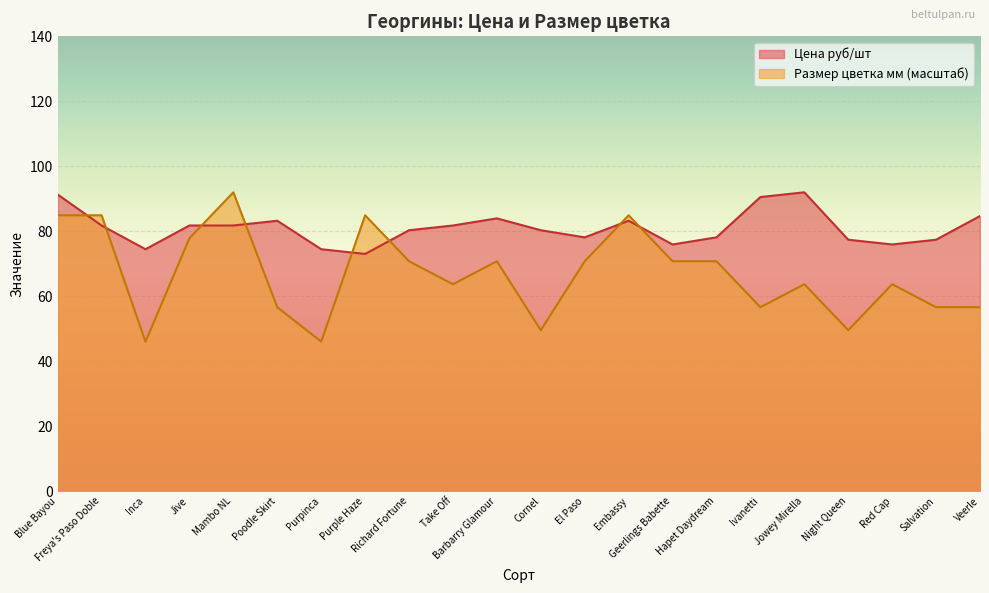

How many data points in Цена руб/шт are less than 81?

11